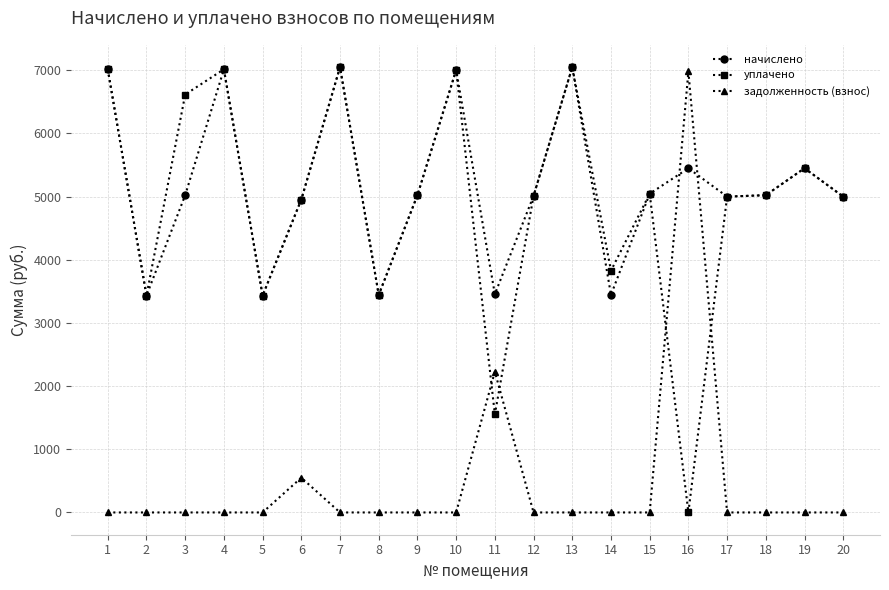

How many values in the уплачено series exceed 5022?

10